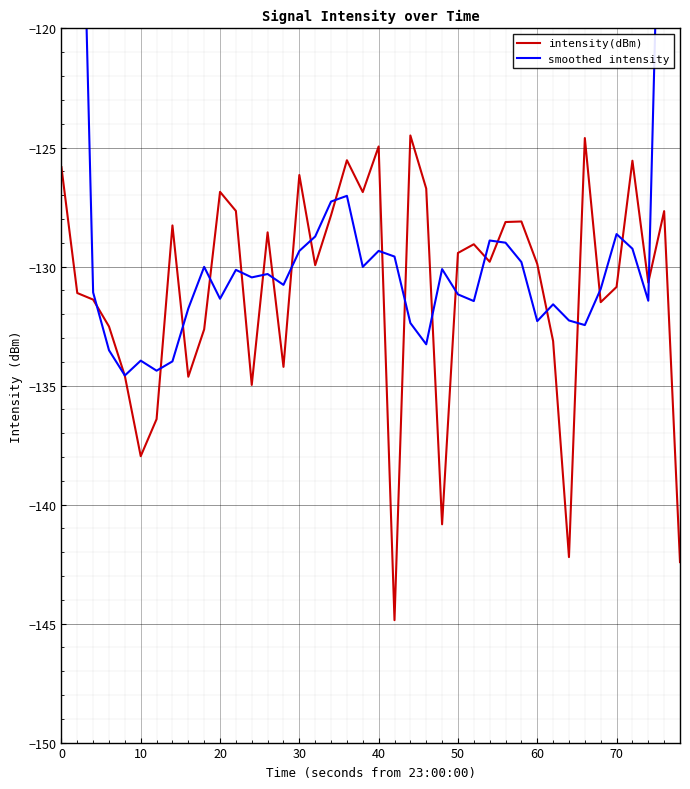

Is it true that intensity(dBm) equals -138.0 at 10?

True